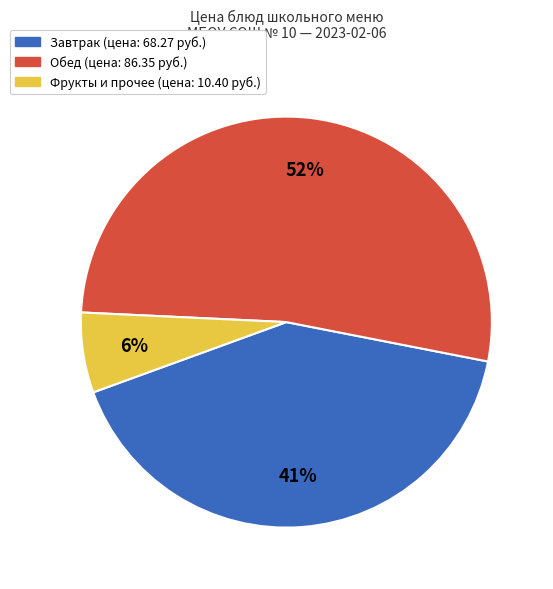

Does any single category account for the majority?

Yes